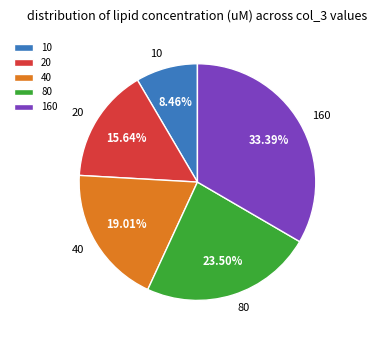

Between 10 and 160, which is larger?

160